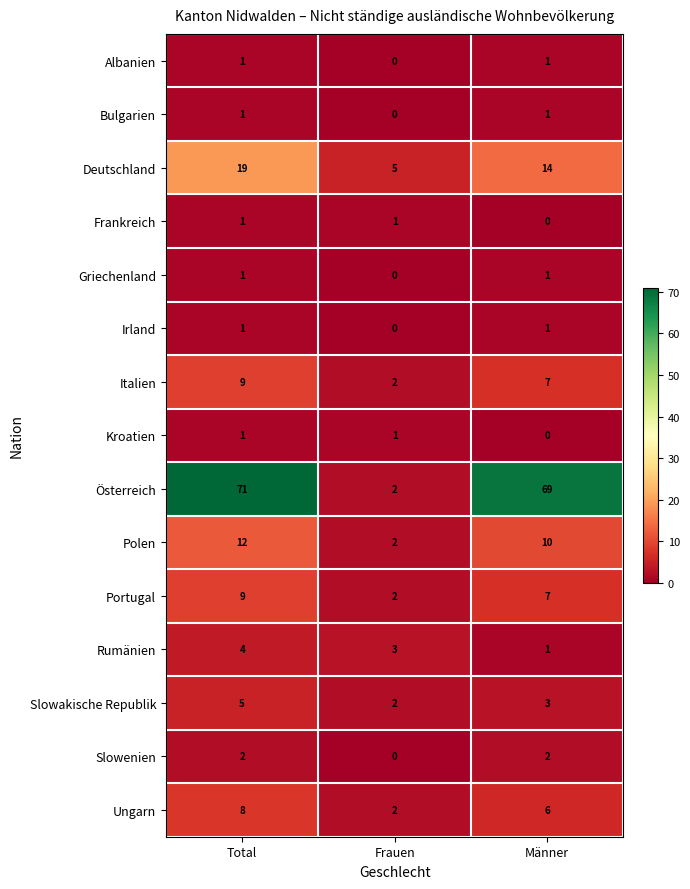

How many Ungarn values are between 2 and 8?

3